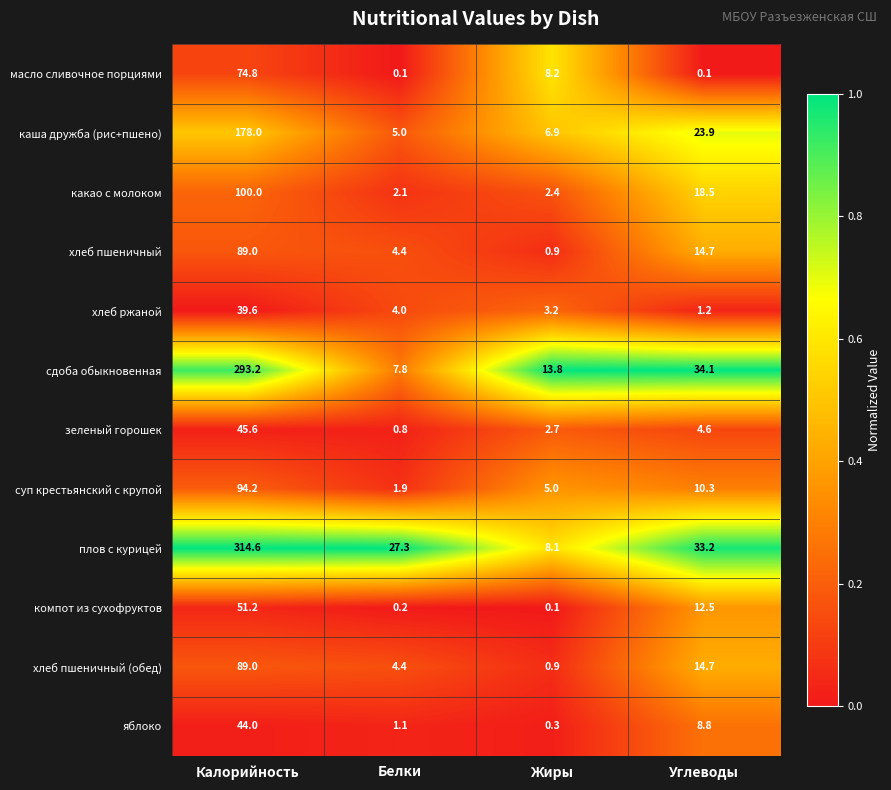

What is the sum of the яблоко values at Белки and Жиры?

1.4